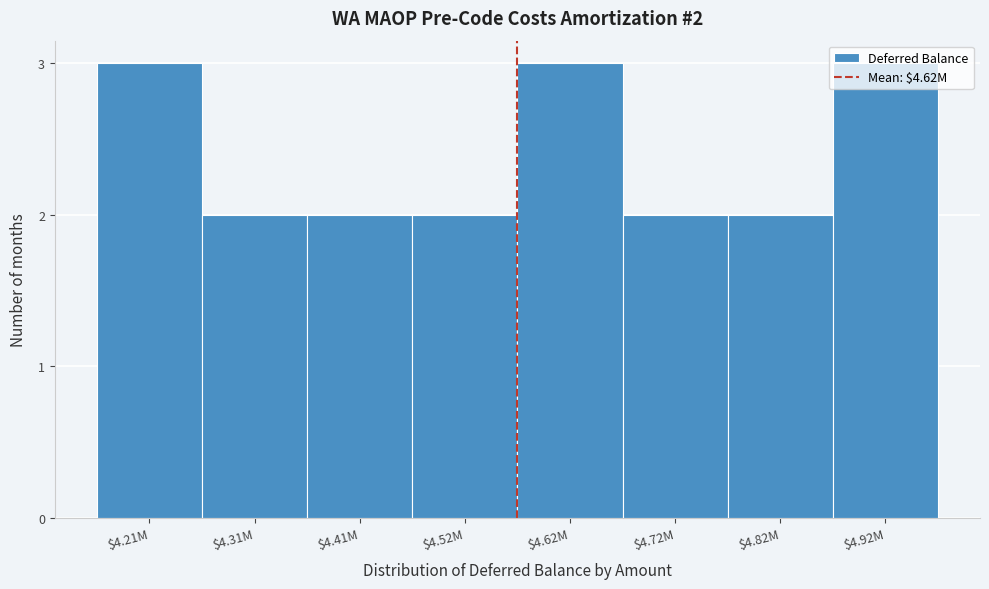

What is the sum of all values?

19